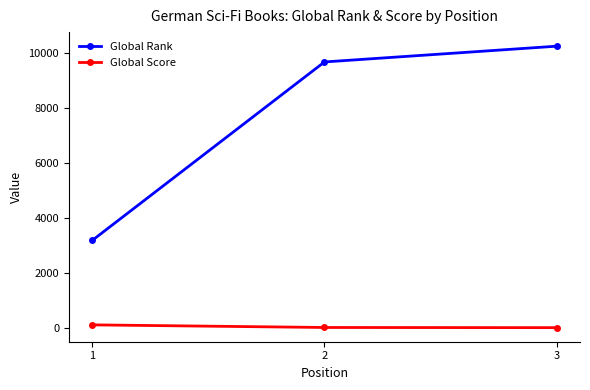

The value of Global Rank at 3 is 14805. True or false?

False